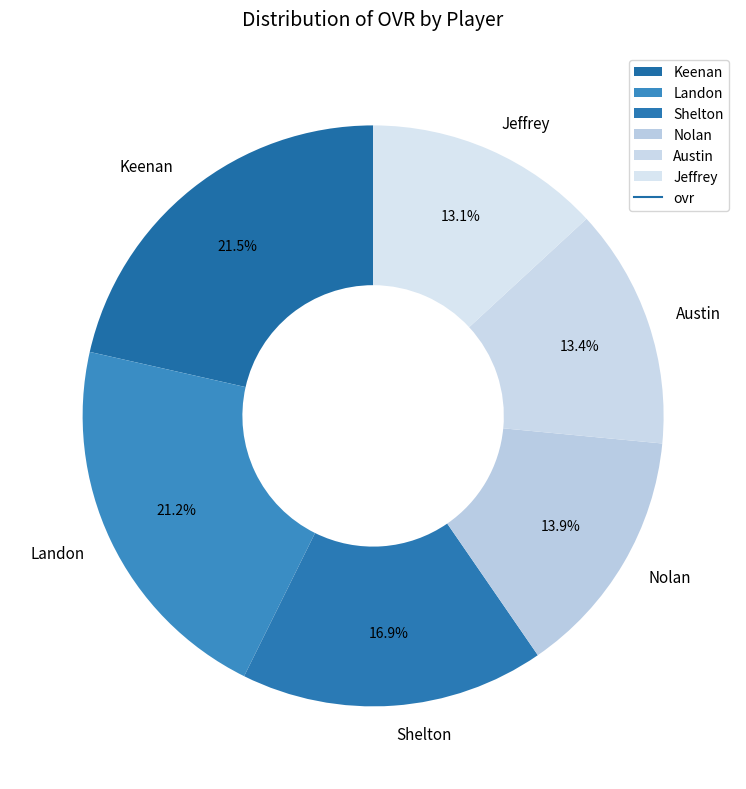

True or false: Jeffrey accounts for 13% of the total.

True